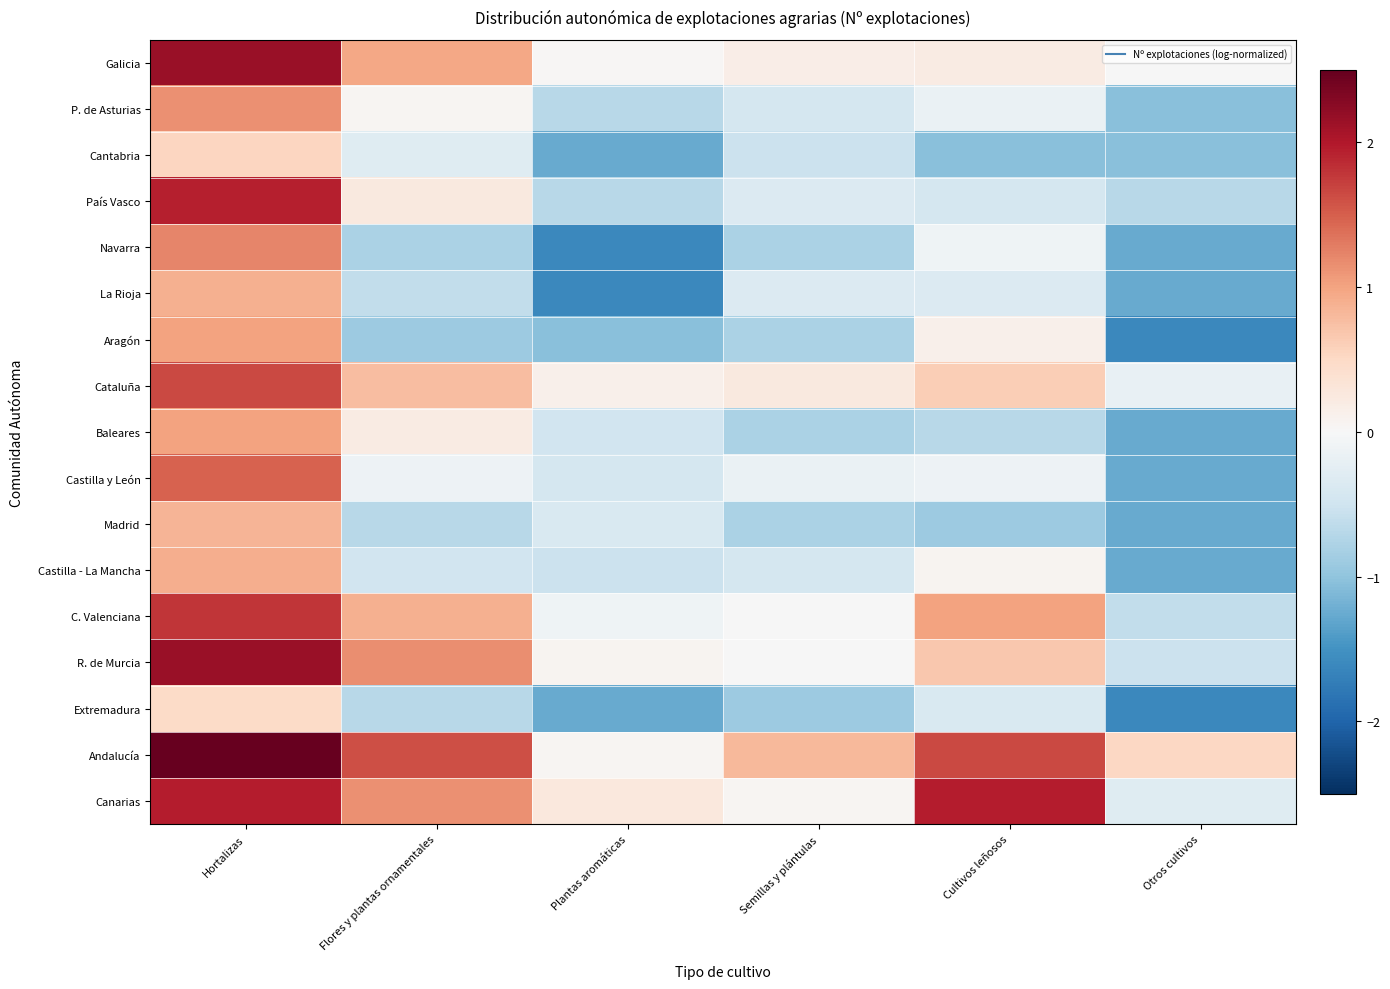

At Otros cultivos, list the series in order from largest to smallest.

Andalucía, Galicia, Cataluña, Canarias, R. de Murcia, C. Valenciana, País Vasco, P. de Asturias, Cantabria, Navarra, La Rioja, Baleares, Castilla y León, Madrid, Castilla - La Mancha, Aragón, Extremadura